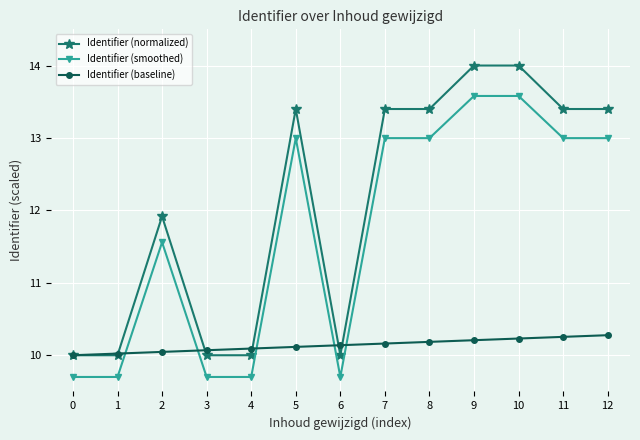

True or false: Identifier (smoothed) and Identifier (baseline) intersect in this chart.

True